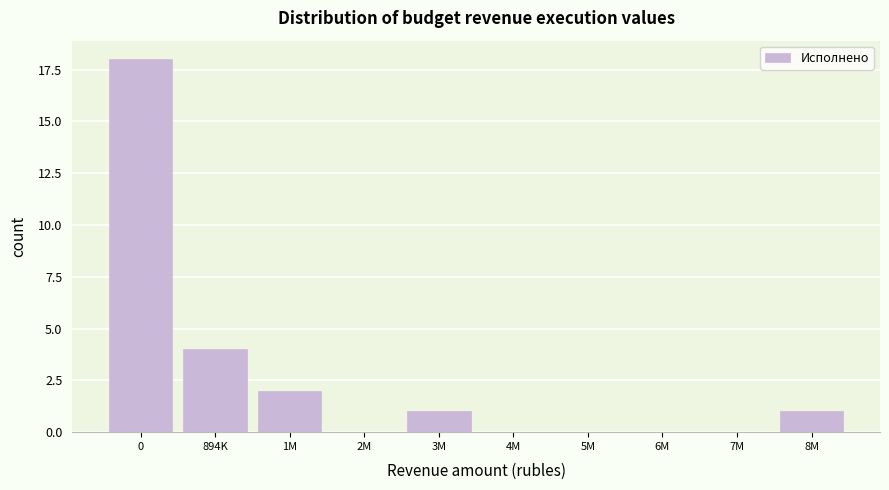

Reading left to right, what are all the values shown in this chart?

0=18	894K=4	1M=2	2M=0	3M=1	4M=0	5M=0	6M=0	7M=0	8M=1